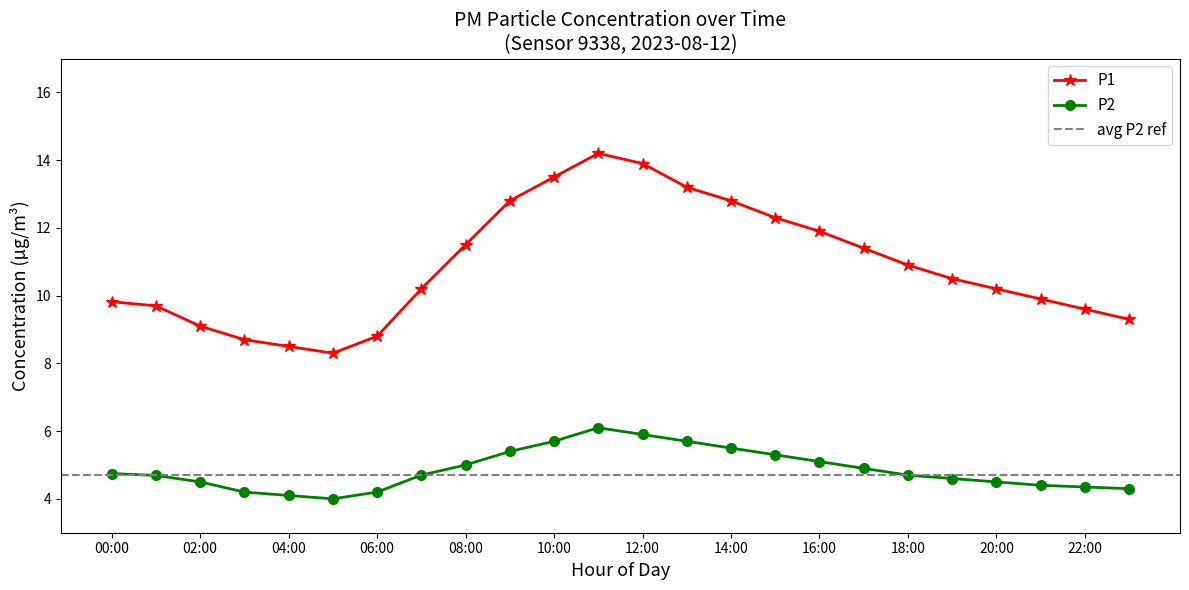

At which label is P1 closest to 11?

18:00